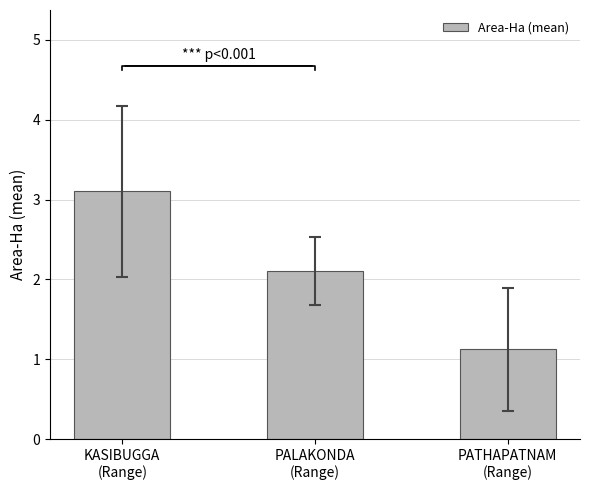

True or false: the data shows 5.2 at KASIBUGGA
(Range).

False